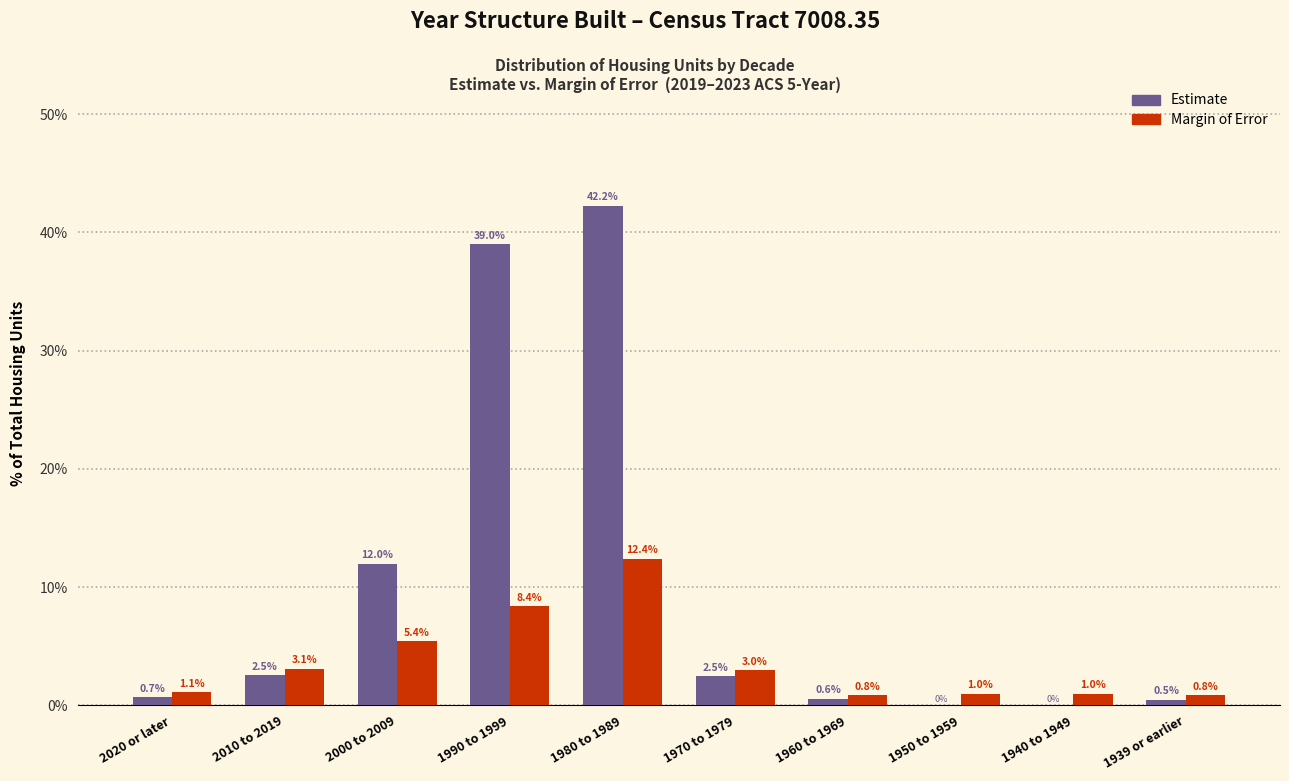

Reading left to right, what are all the values shown in this chart?

Estimate: 2020 or later=0.7	2010 to 2019=2.5	2000 to 2009=12.0	1990 to 1999=39.0	1980 to 1989=42.2	1970 to 1979=2.5	1960 to 1969=0.6	1950 to 1959=0.0	1940 to 1949=0.0	1939 or earlier=0.5
Margin of Error: 2020 or later=1.1	2010 to 2019=3.1	2000 to 2009=5.4	1990 to 1999=8.4	1980 to 1989=12.4	1970 to 1979=3.0	1960 to 1969=0.8	1950 to 1959=1.0	1940 to 1949=1.0	1939 or earlier=0.8